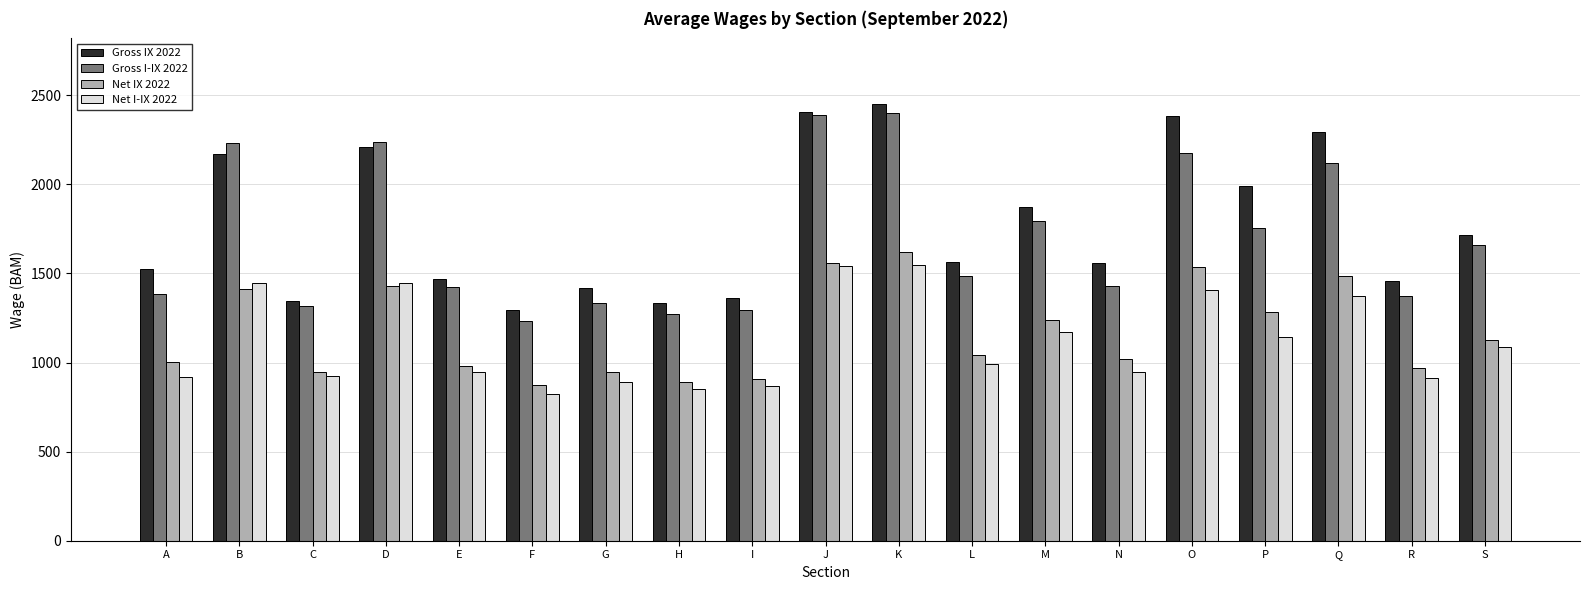

Where is Gross I-IX 2022 nearest to the value 1816?

M